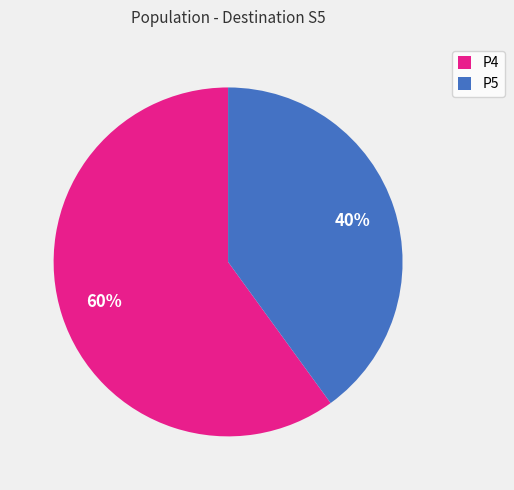

To the nearest percent, what is the combined percentage of P5 and P4?

100%